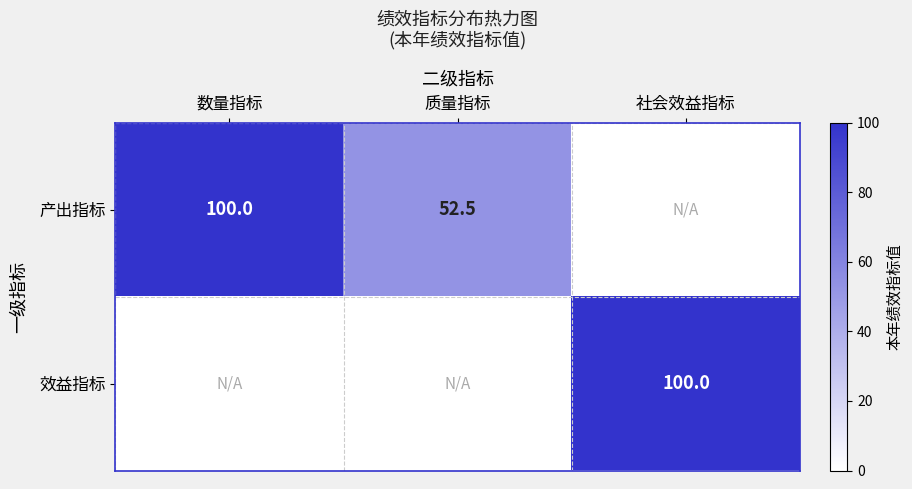

At how many categories does at least one series exceed 13?

3